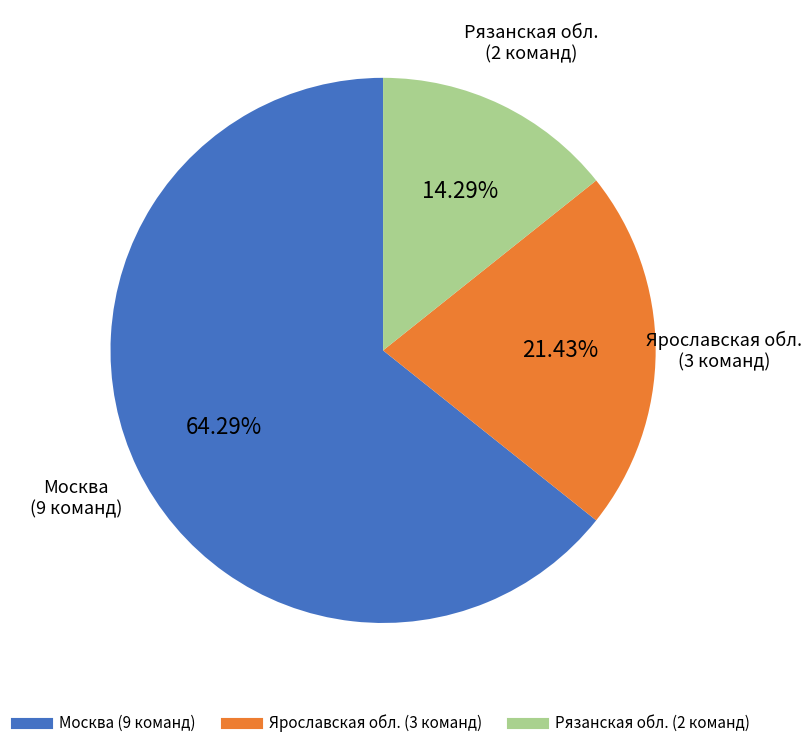

What is the largest slice in the pie chart?

Москва